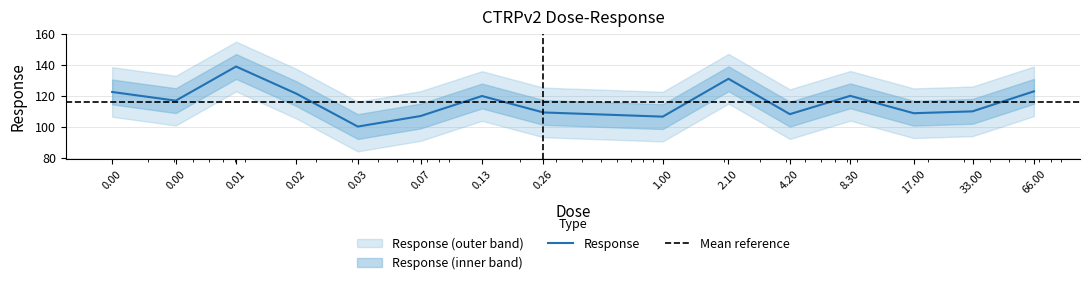

How many data points are less than 117?

7